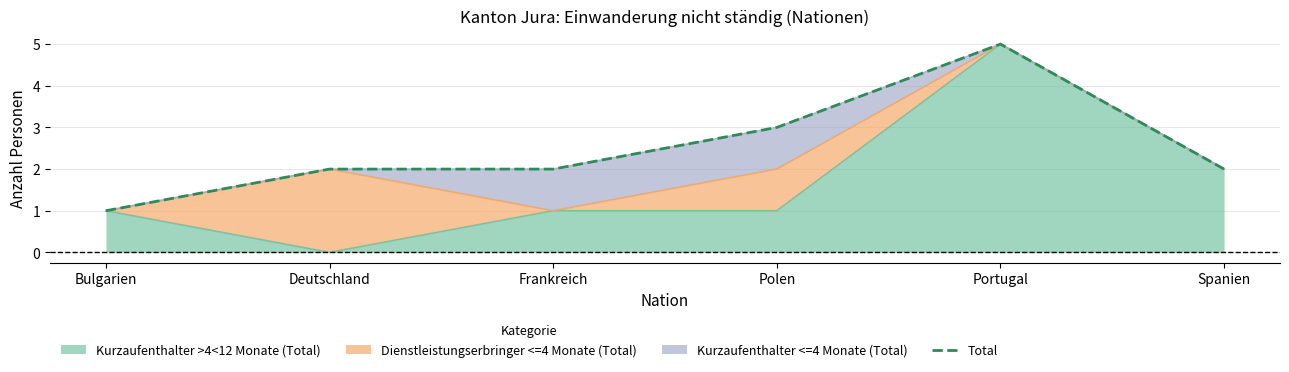

Which category has the lowest value across all series?

Bulgarien